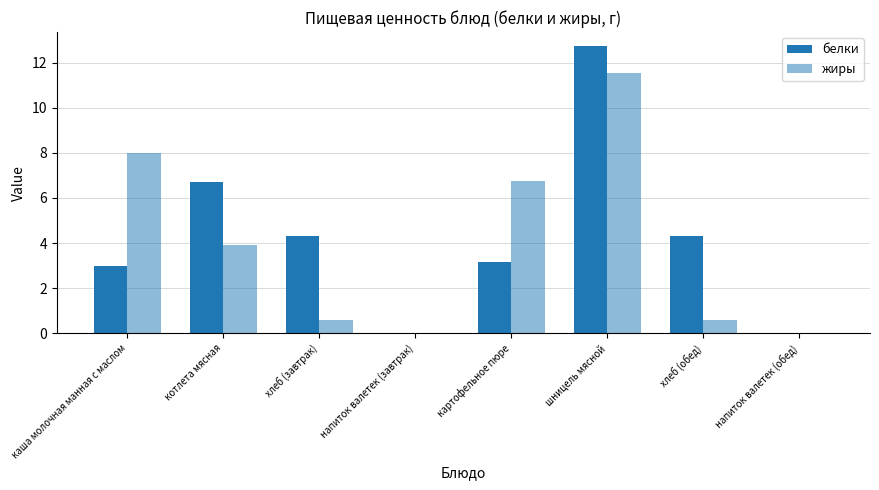

Reading left to right, list all the values displayed in this chart.

белки: каша молочная манная с маслом=3.0	котлета мясная=6.7	хлеб (завтрак)=4.3	напиток валетек (завтрак)=0.0	картофельное пюре=3.1	шницель мясной=12.7	хлеб (обед)=4.3	напиток валетек (обед)=0.0
жиры: каша молочная манная с маслом=8.0	котлета мясная=3.9	хлеб (завтрак)=0.6	напиток валетек (завтрак)=0.0	картофельное пюре=6.8	шницель мясной=11.5	хлеб (обед)=0.6	напиток валетек (обед)=0.0